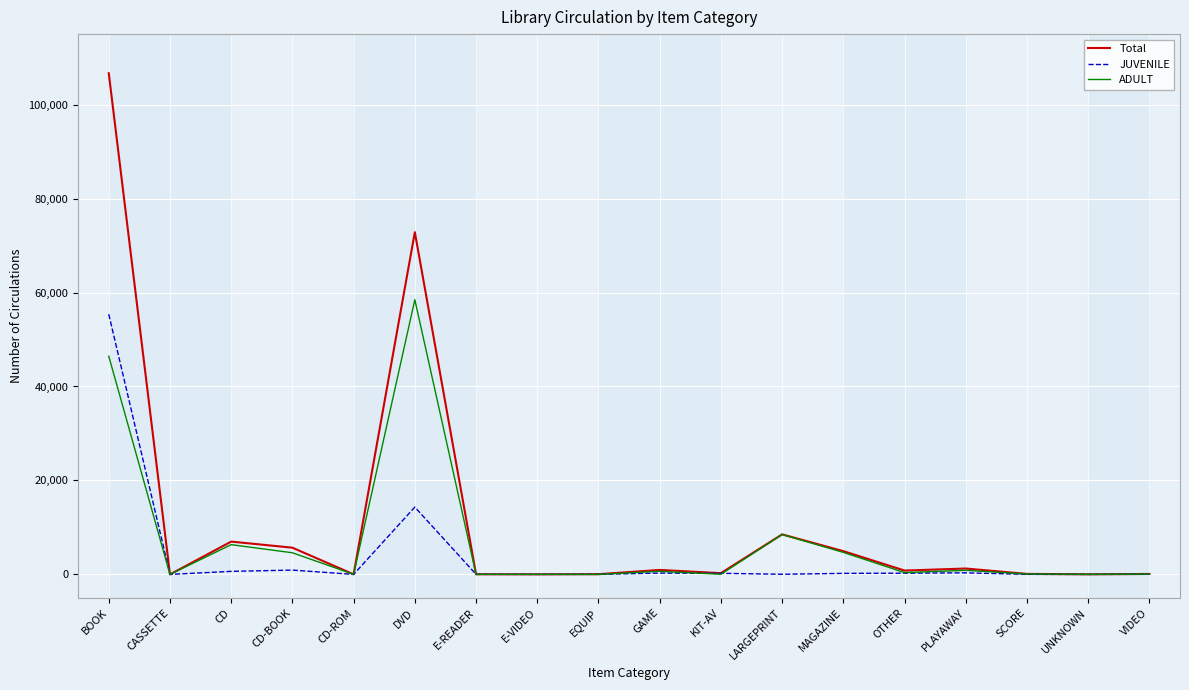

What is the highest value of the JUVENILE series?

55380